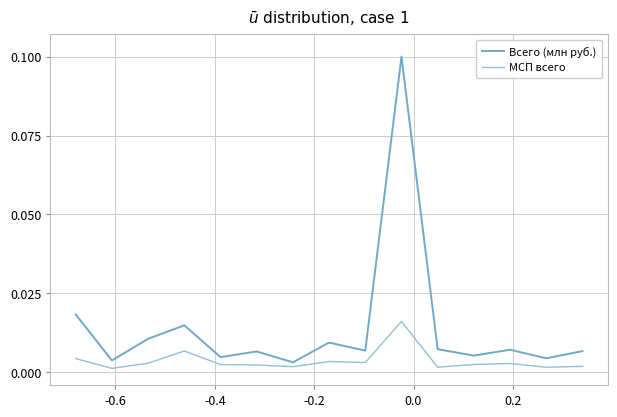

True or false: Всего (млн руб.) has more than 0 points higher than both neighbors.

True